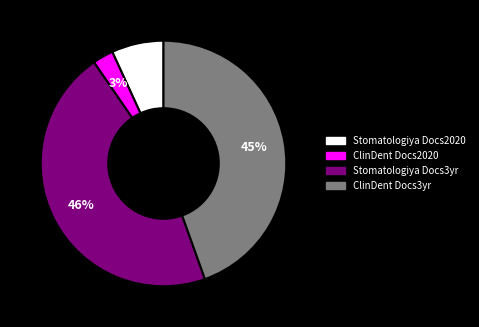

To the nearest percent, what is the average slice percentage?

25%